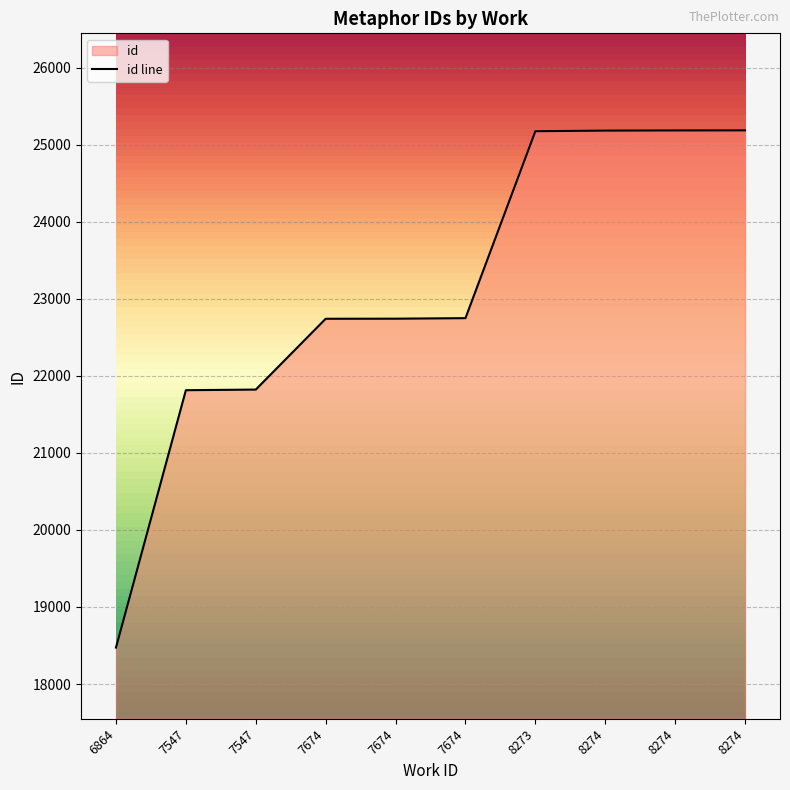

Reading left to right, extract all data points from this chart.

18473	21813	21821	22740	22741	22748	25174	25182	25184	25185